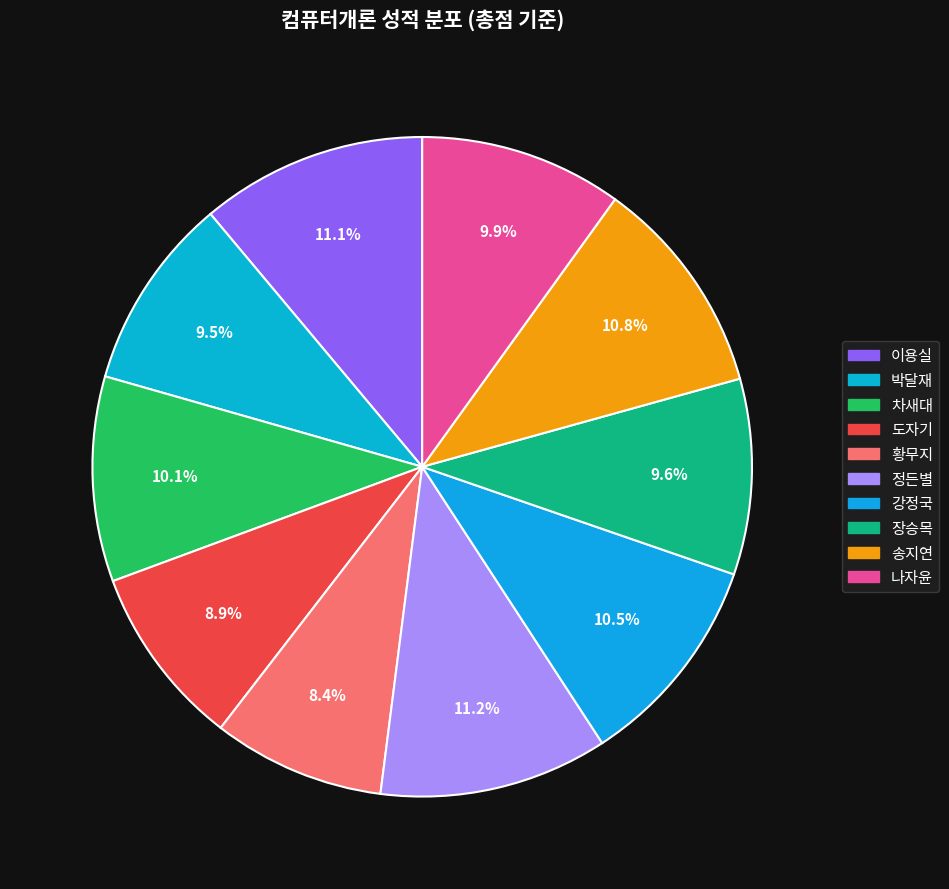

How many segments does this pie chart have?

10